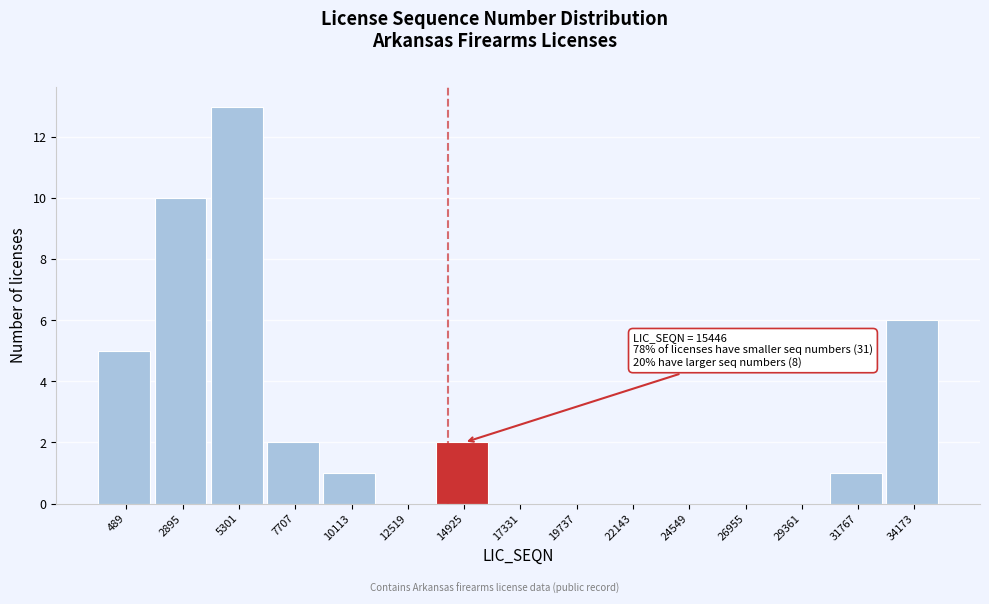

Reading right to left, what are all the values shown in this chart?

34173=6	31767=1	29361=0	26955=0	24549=0	22143=0	19737=0	17331=0	14925=2	12519=0	10113=1	7707=2	5301=13	2895=10	489=5